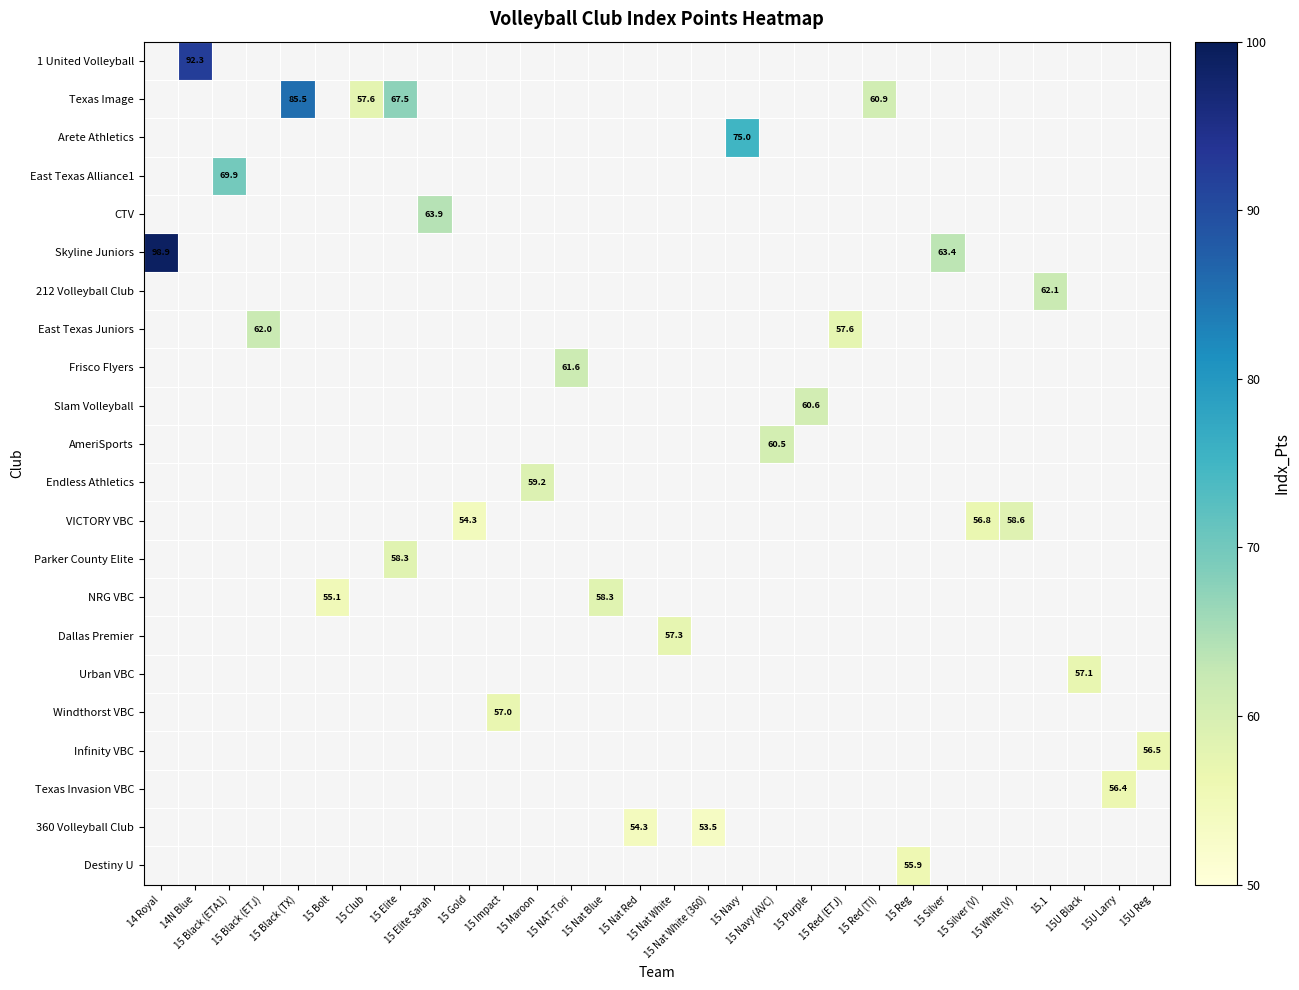

How many distinct data groups are displayed?

22